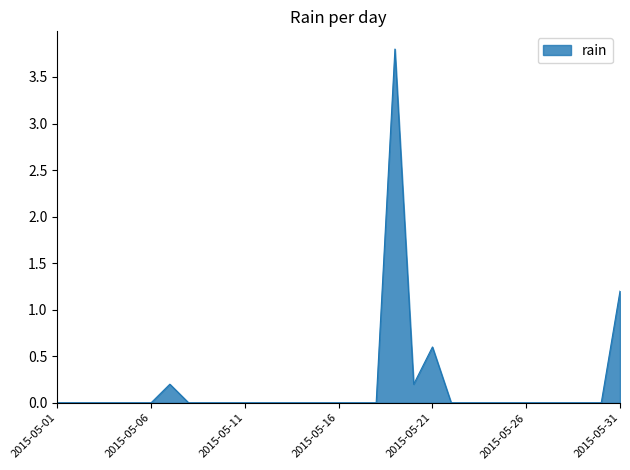

What is the maximum value shown in the chart?

3.8